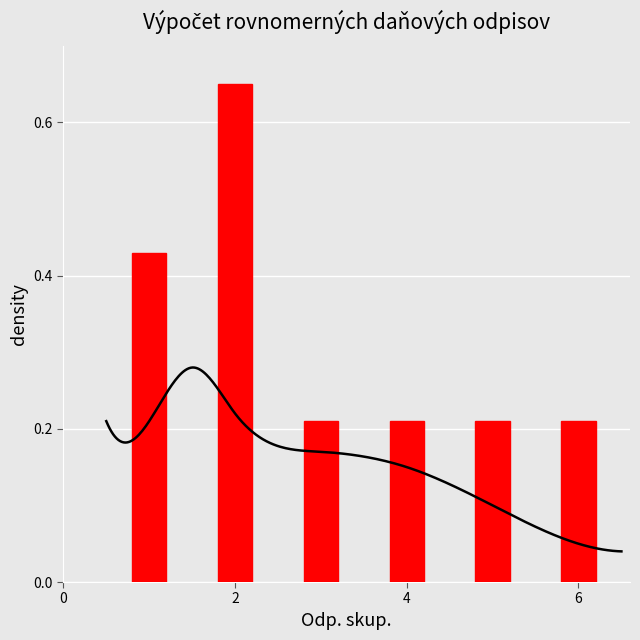

What is the sum of the values at 6 and 2?

0.9